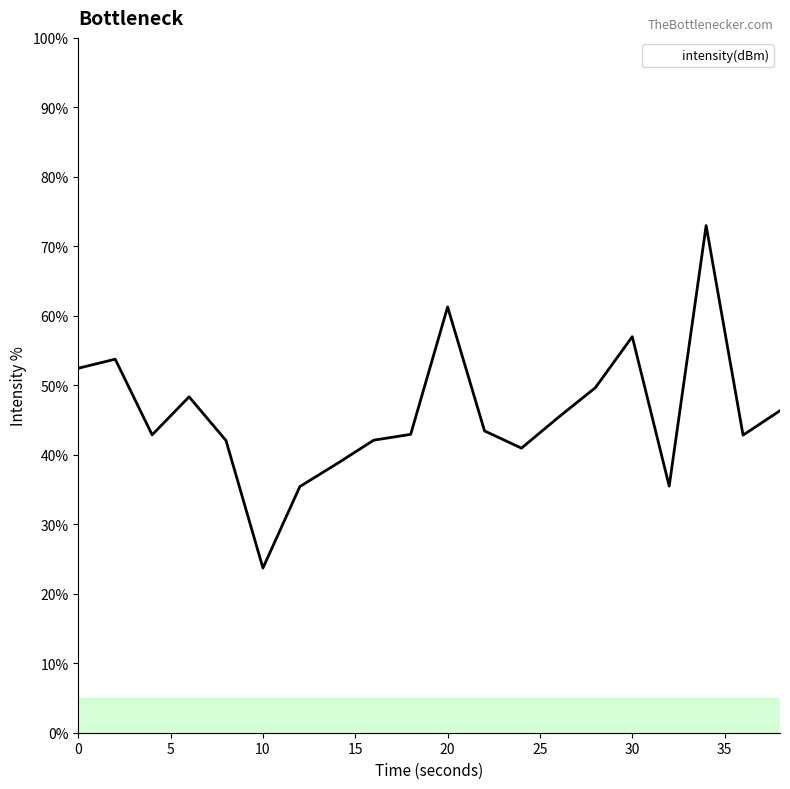

What is the smallest value displayed?

23.7